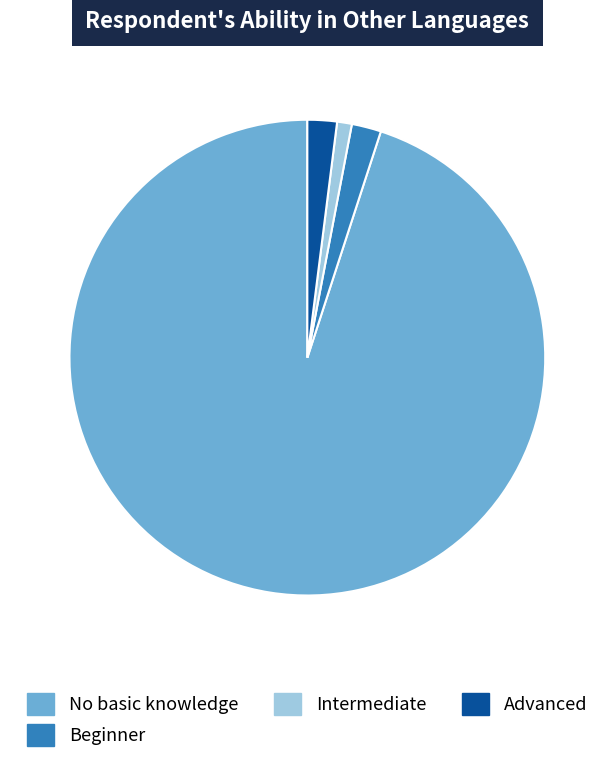

Is there any slice that represents more than half of the pie?

Yes